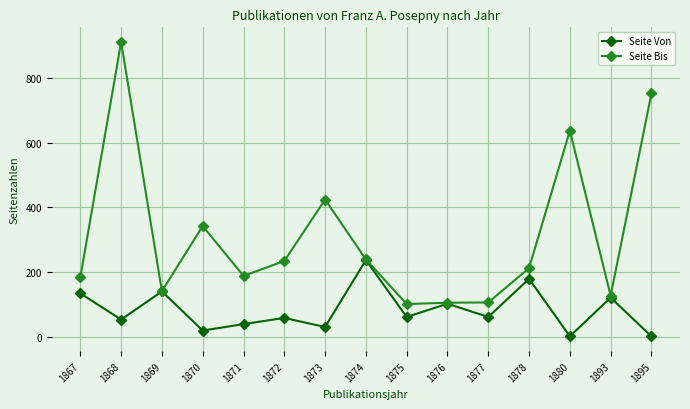

In Seite Von, how many points are lower than both neighbors (excluding endpoints)?

6